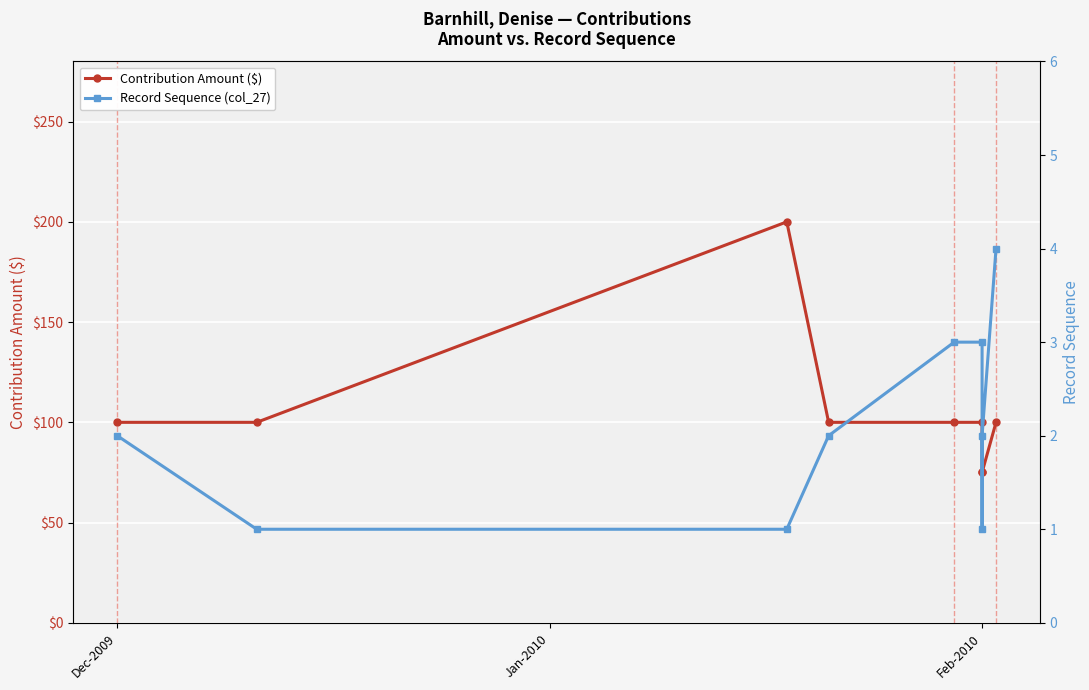

In Contribution Amount ($), how many points are higher than both neighbors (excluding endpoints)?

1